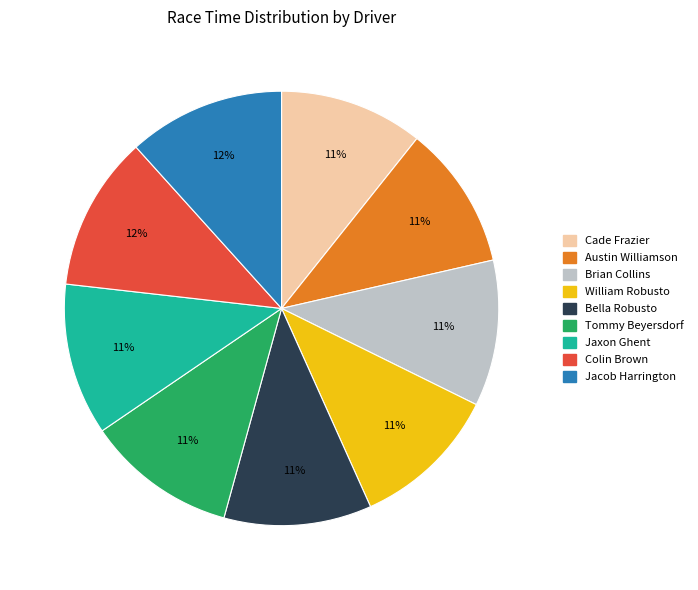

Which has a higher value, Austin Williamson or Colin Brown?

Colin Brown